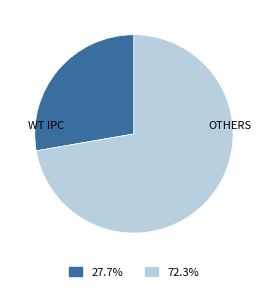

Is there a majority slice in this chart?

Yes